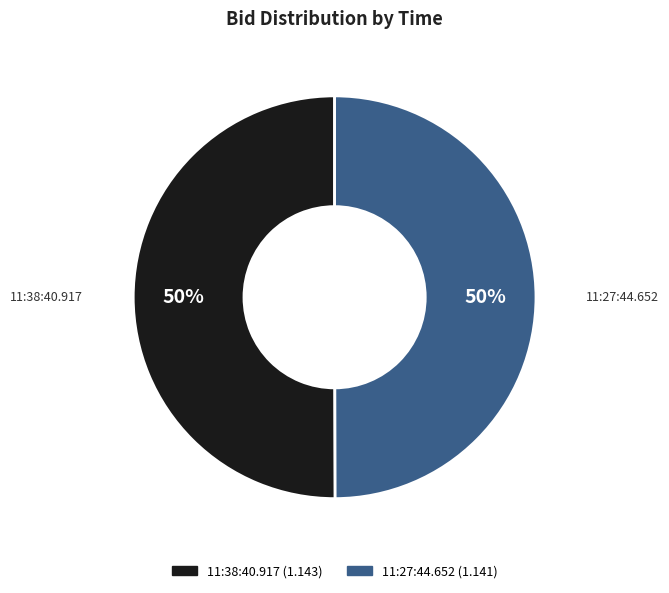

What is the ratio of the value at 11:38:40.917 to the value at 11:27:44.652?

1.0